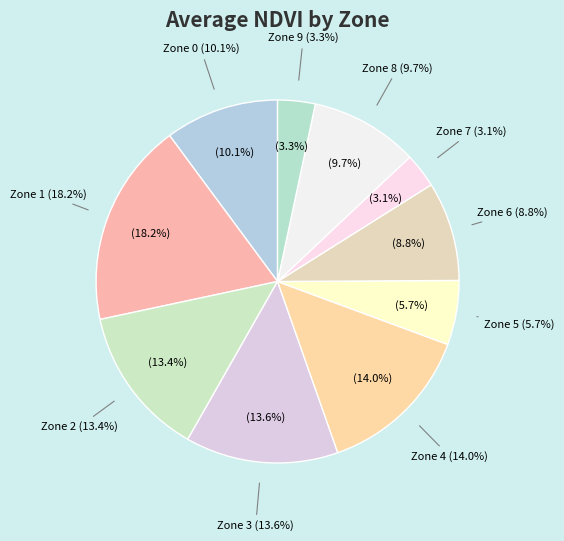

Rank the categories by value from lowest to highest.

Zone 7, Zone 9, Zone 5, Zone 6, Zone 8, Zone 0, Zone 2, Zone 3, Zone 4, Zone 1